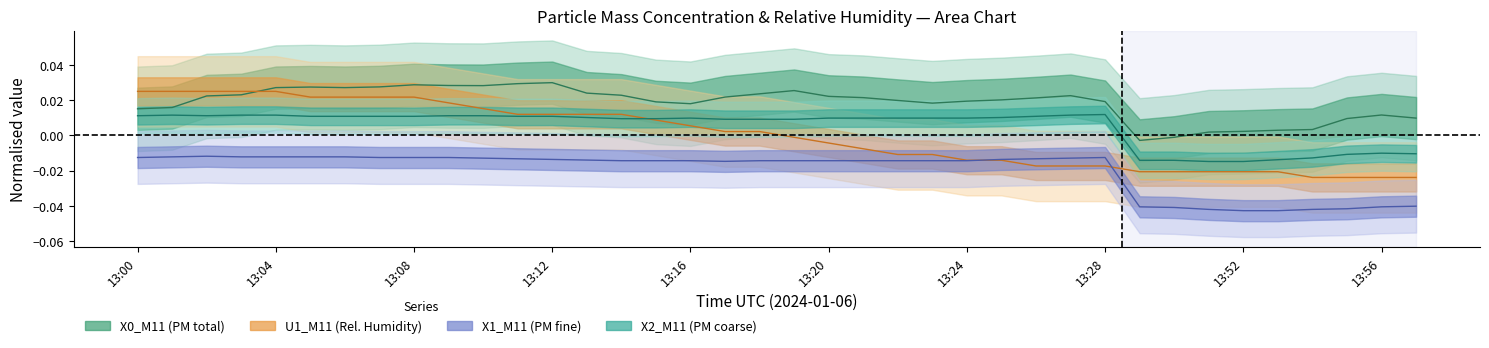

True or false: X2_M11 has a value of 0.0 at 13:12.

True